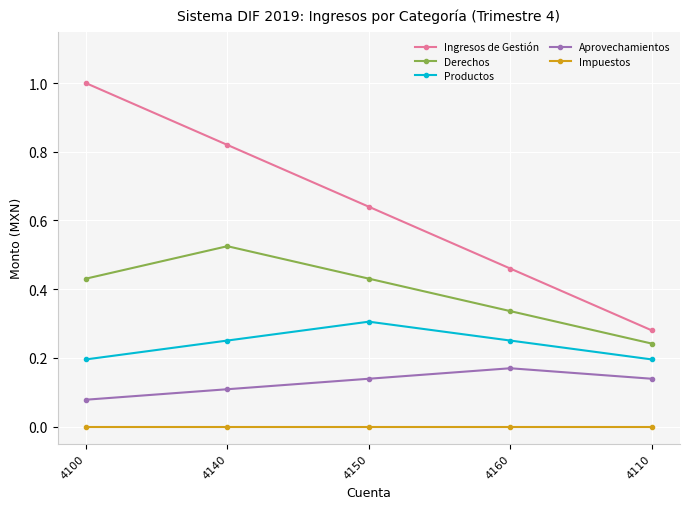

True or false: Impuestos and Ingresos de Gestión cross at least once.

False